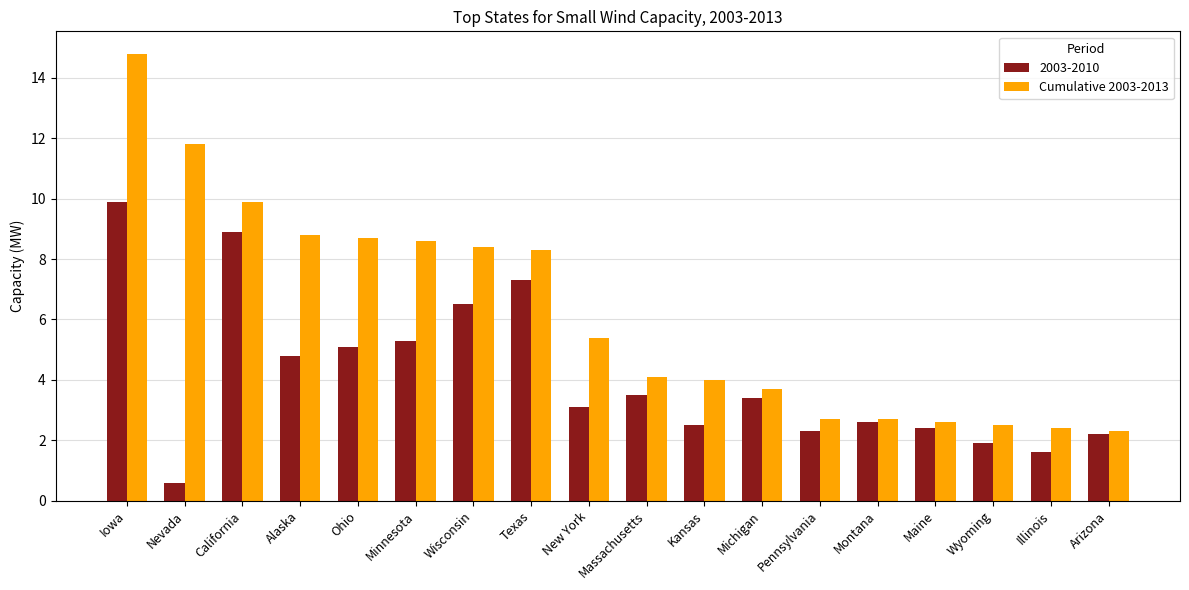

What is the difference between the maximum and minimum values in the 2003-2010 series?

9.3